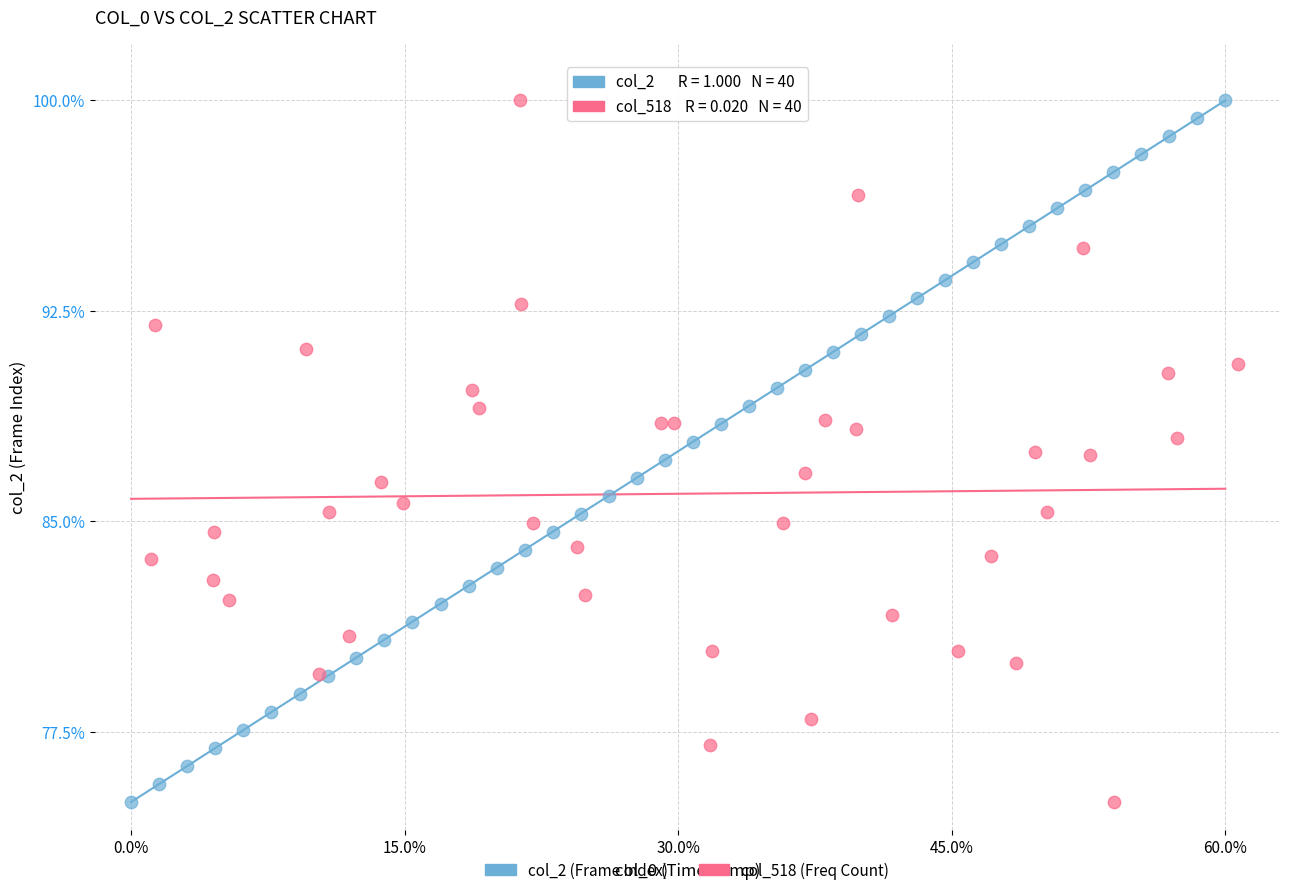

What are all the series names shown in the legend?

col_2 (Frame Index), col_518 (Freq Count)